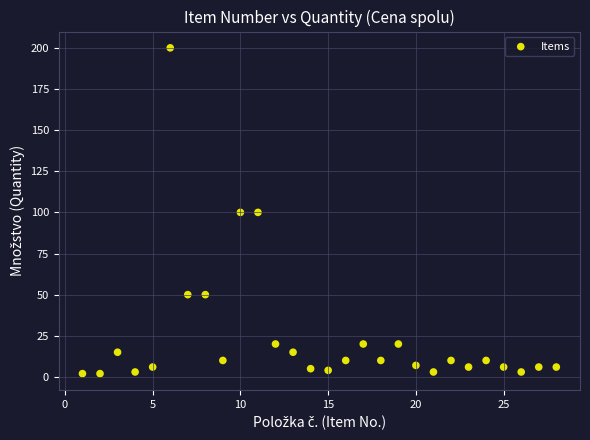

What is the range of Y values (max minus min)?

198